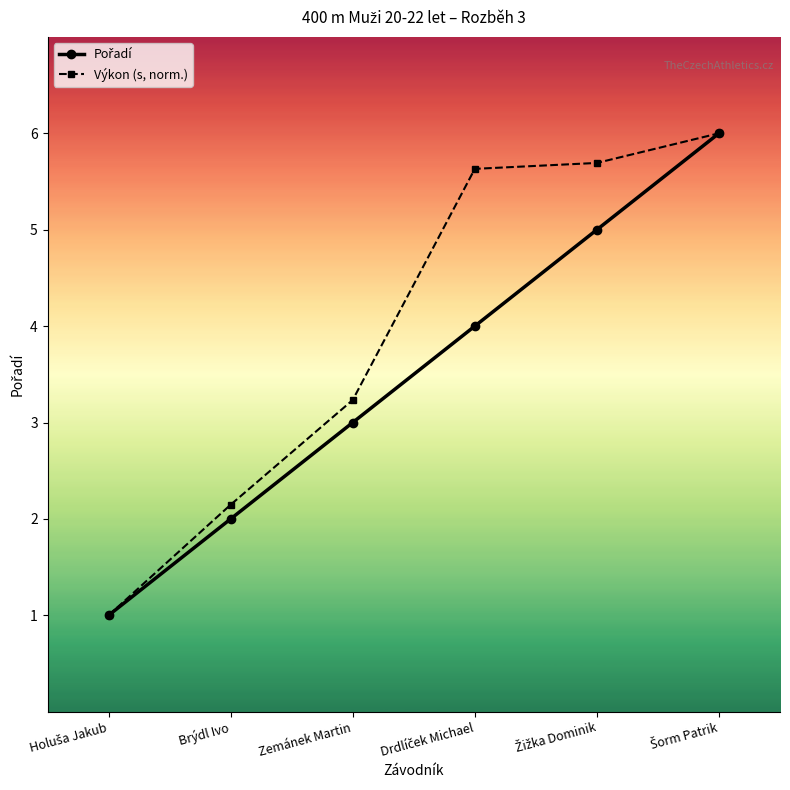

Which series has the largest total across all categories?

Výkon (s, norm.)